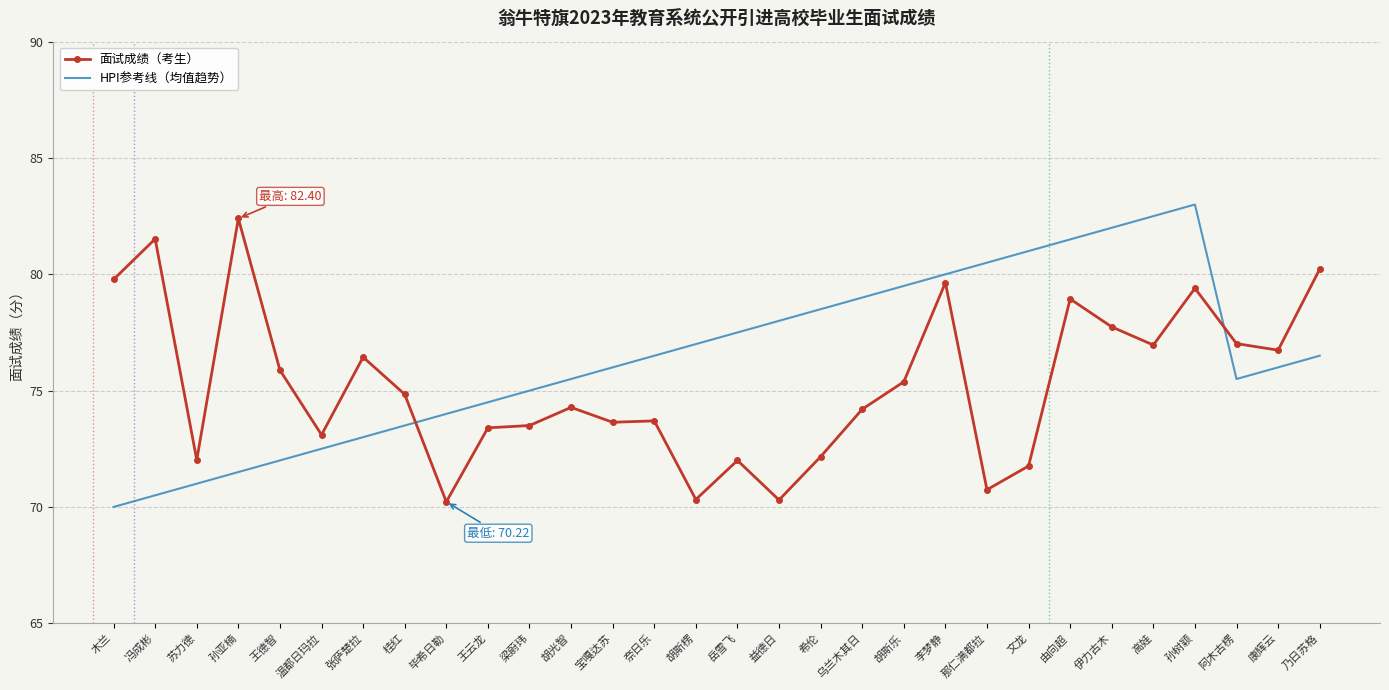

What is the difference between the 面试成绩（考生） values at 康辉云 and 毕希日勒?

6.5